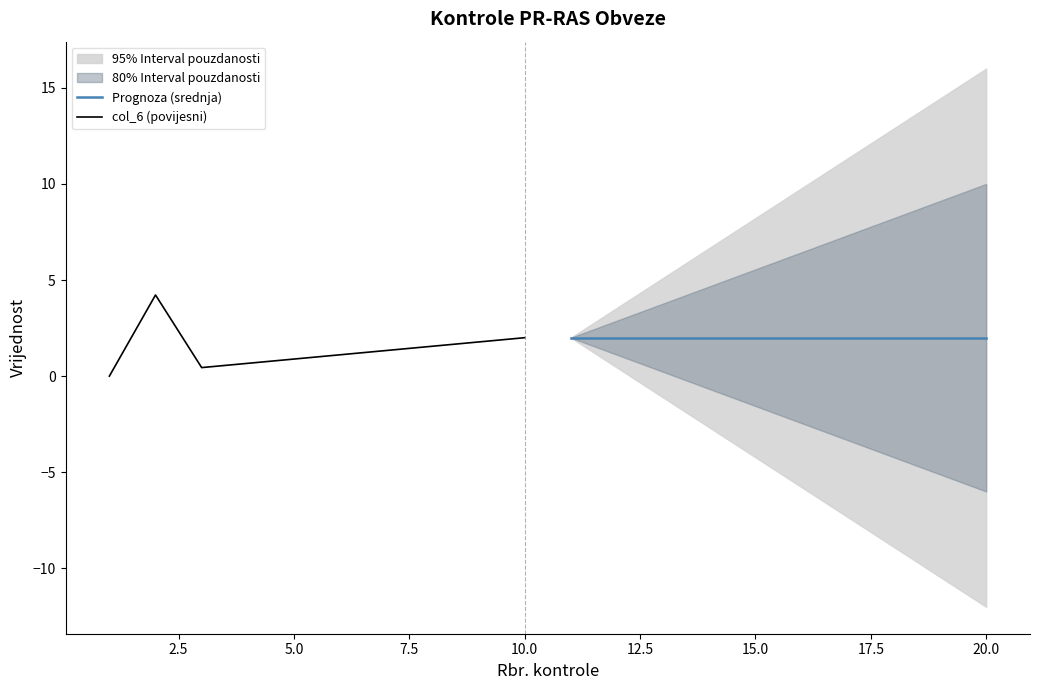

The col_6 (povijesni) series shows 2.0 at 17.5. True or false?

False